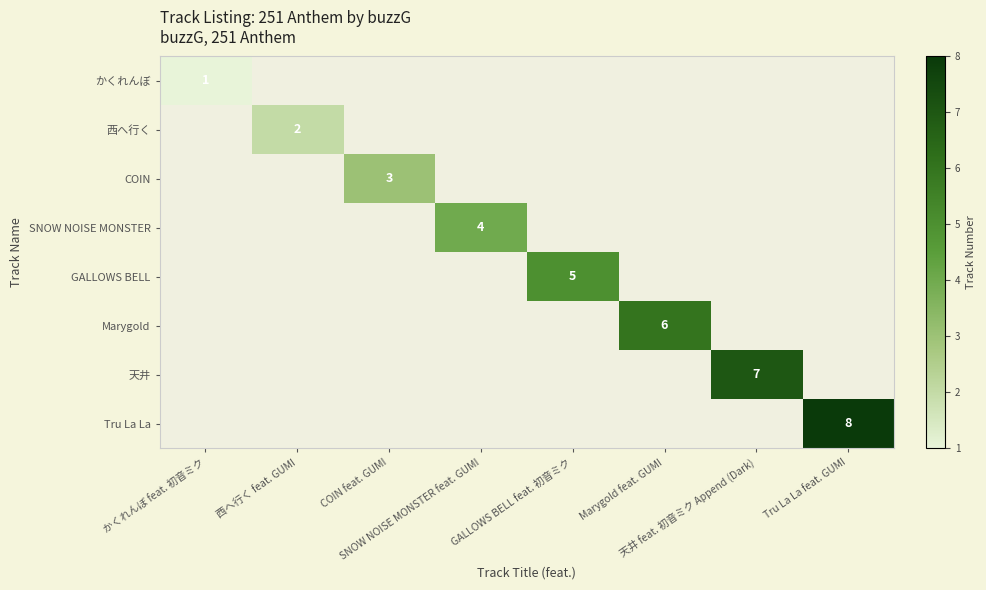

List the labels in order of Tru La La value, smallest first.

かくれんぼ feat. 初音ミク, 西へ行く feat. GUMI, COIN feat. GUMI, SNOW NOISE MONSTER feat. GUMI, GALLOWS BELL feat. 初音ミク, Marygold feat. GUMI, 天井 feat. 初音ミク Append (Dark), Tru La La feat. GUMI